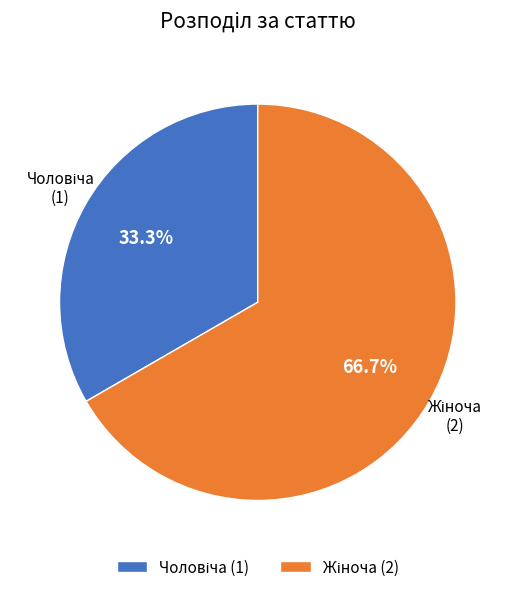

Is there a majority slice in this chart?

Yes